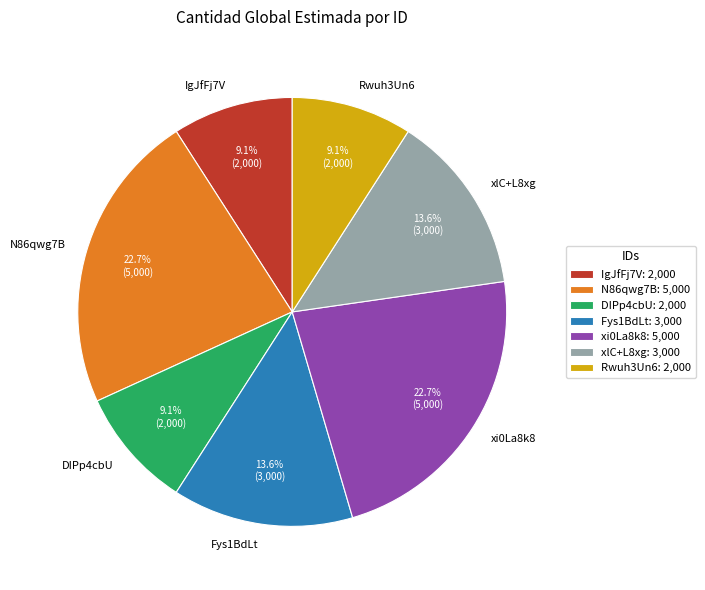

Does DIPp4cbU represent more than half of the total?

No